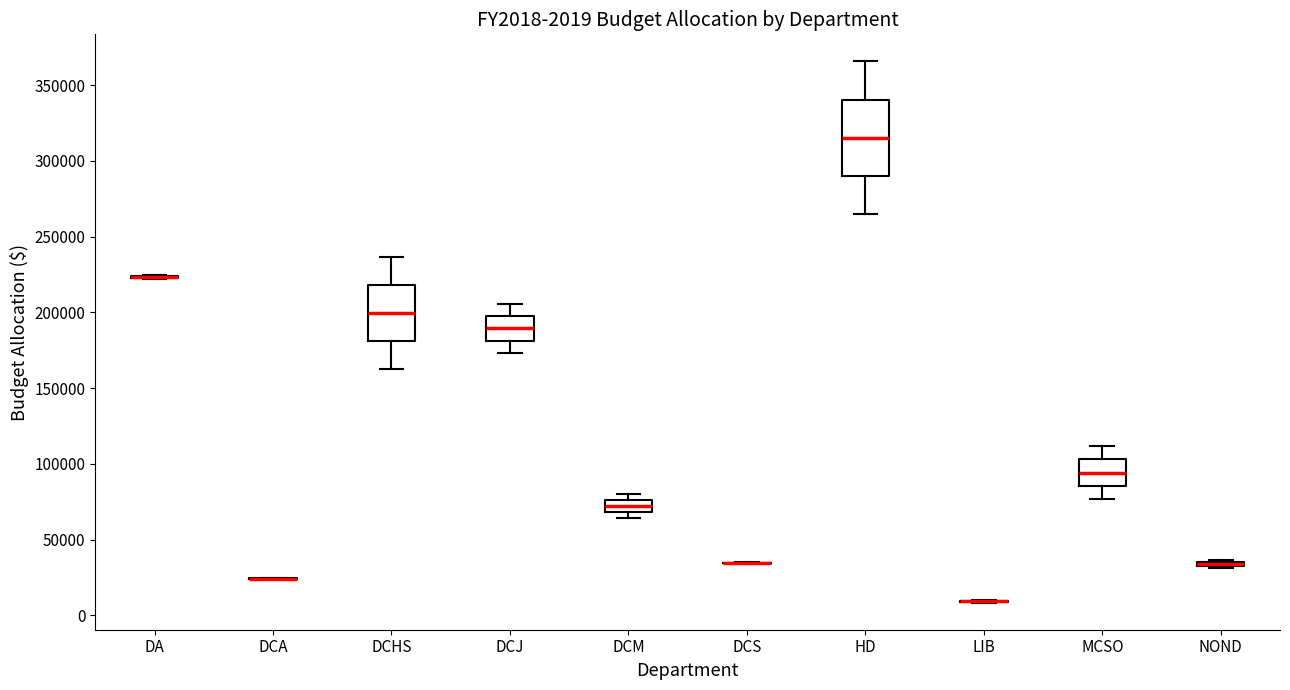

Which box is the tallest, from its lower edge to its upper edge?

HD